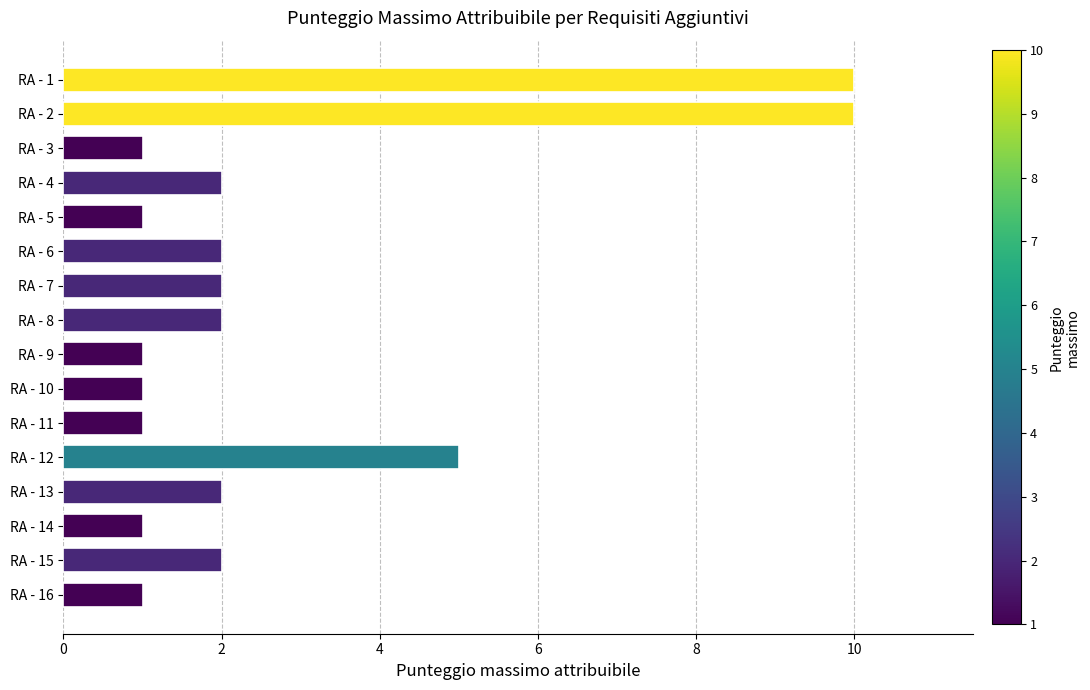

Count the number of categories in the chart.

16